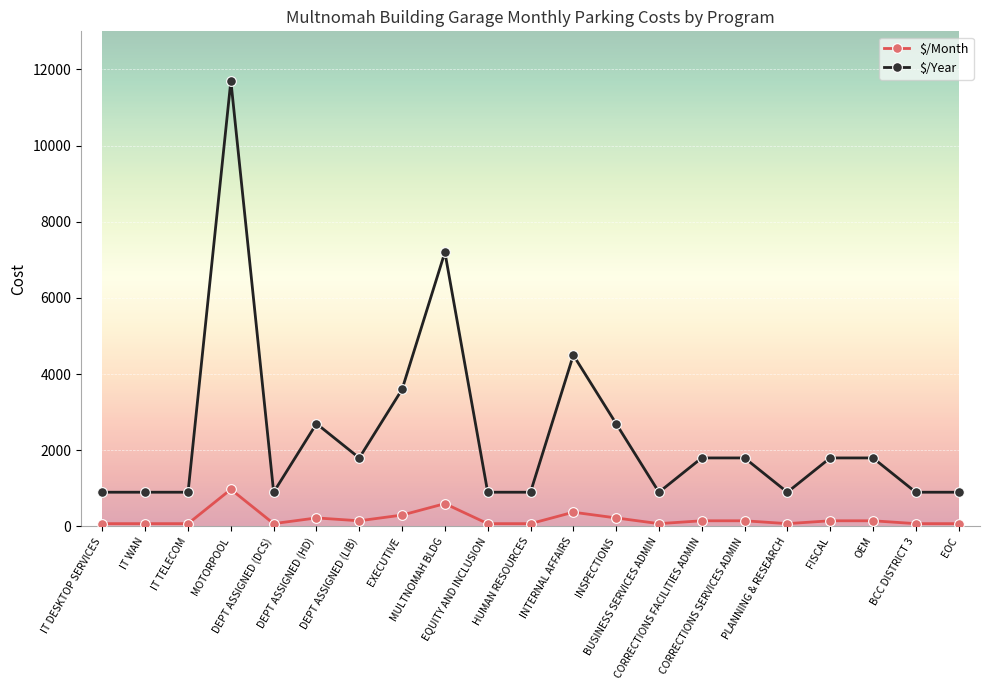

Reading left to right, extract all data points from this chart.

$/Month: IT DESKTOP SERVICES=75	IT WAN=75	IT TELECOM=75	MOTORPOOL=975	DEPT ASSIGNED (DCS)=75	DEPT ASSIGNED (HD)=225	DEPT ASSIGNED (LIB)=150	EXECUTIVE=300	MULTNOMAH BLDG=600	EQUITY AND INCLUSION=75	HUMAN RESOURCES=75	INTERNAL AFFAIRS=375	INSPECTIONS=225	BUSINESS SERVICES ADMIN=75	CORRECTIONS FACILITIES ADMIN=150	CORRECTIONS SERVICES ADMIN=150	PLANNING & RESEARCH=75	FISCAL=150	OEM=150	BCC DISTRICT 3=75	EOC=75
$/Year: IT DESKTOP SERVICES=900	IT WAN=900	IT TELECOM=900	MOTORPOOL=11700	DEPT ASSIGNED (DCS)=900	DEPT ASSIGNED (HD)=2700	DEPT ASSIGNED (LIB)=1800	EXECUTIVE=3600	MULTNOMAH BLDG=7200	EQUITY AND INCLUSION=900	HUMAN RESOURCES=900	INTERNAL AFFAIRS=4500	INSPECTIONS=2700	BUSINESS SERVICES ADMIN=900	CORRECTIONS FACILITIES ADMIN=1800	CORRECTIONS SERVICES ADMIN=1800	PLANNING & RESEARCH=900	FISCAL=1800	OEM=1800	BCC DISTRICT 3=900	EOC=900